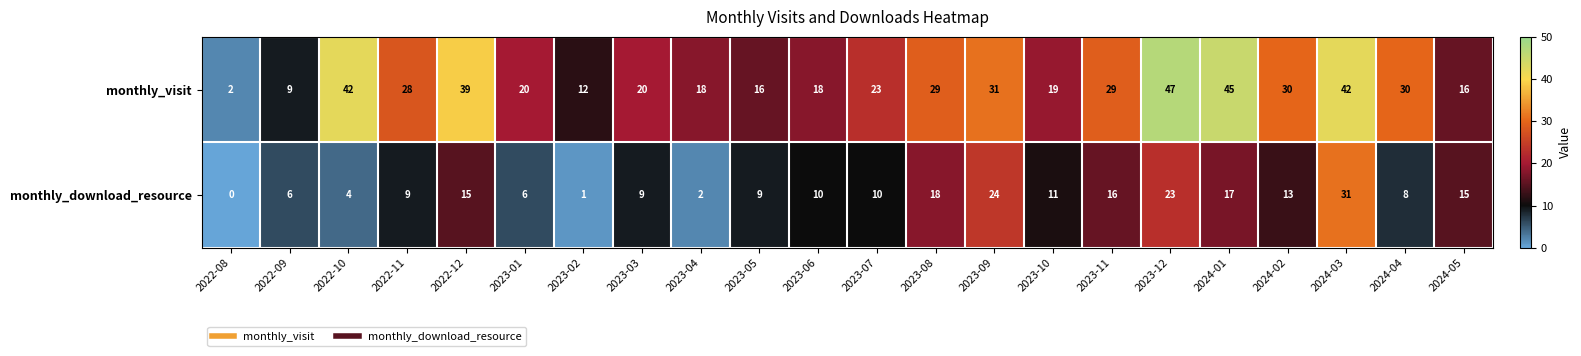

Which series has the widest spread of values?

monthly_visit